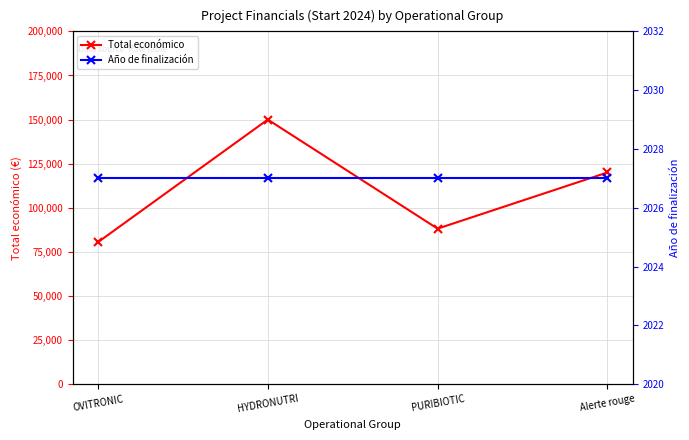

At which category does Total económico reach its first local valley?

PURIBIOTIC